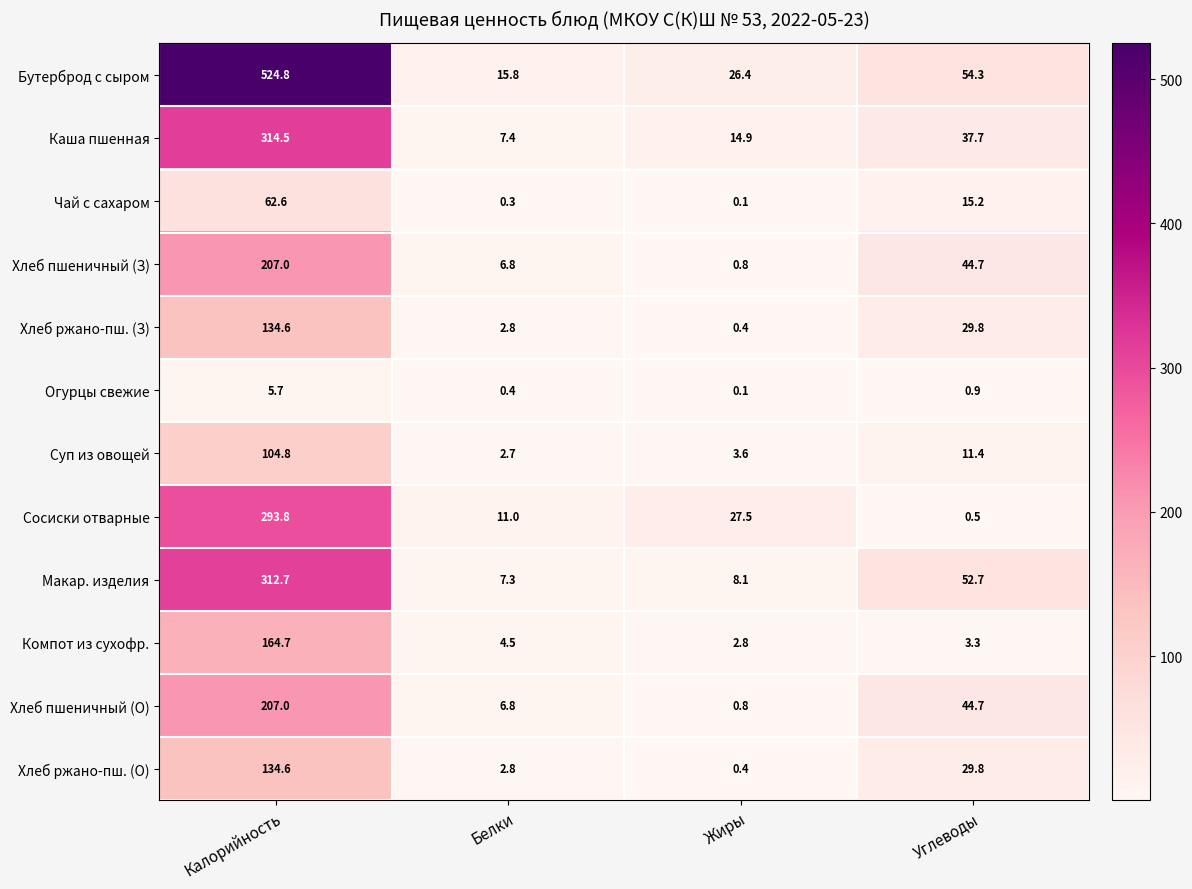

Is it true that Огурцы свежие equals 0.1 at Жиры?

True